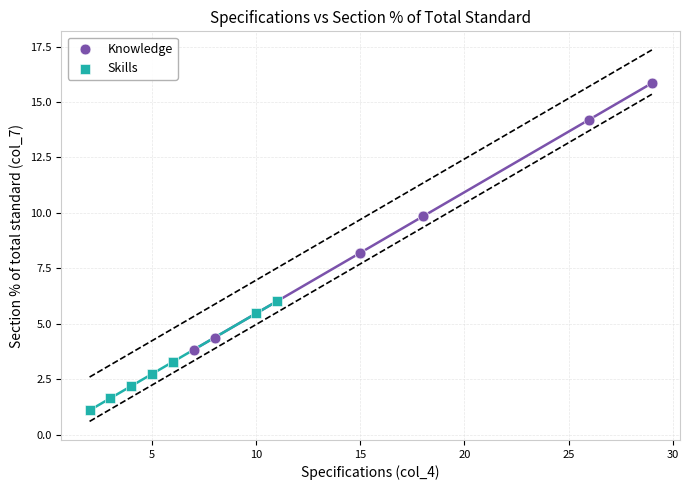

Which series reaches the minimum Y coordinate?

Skills